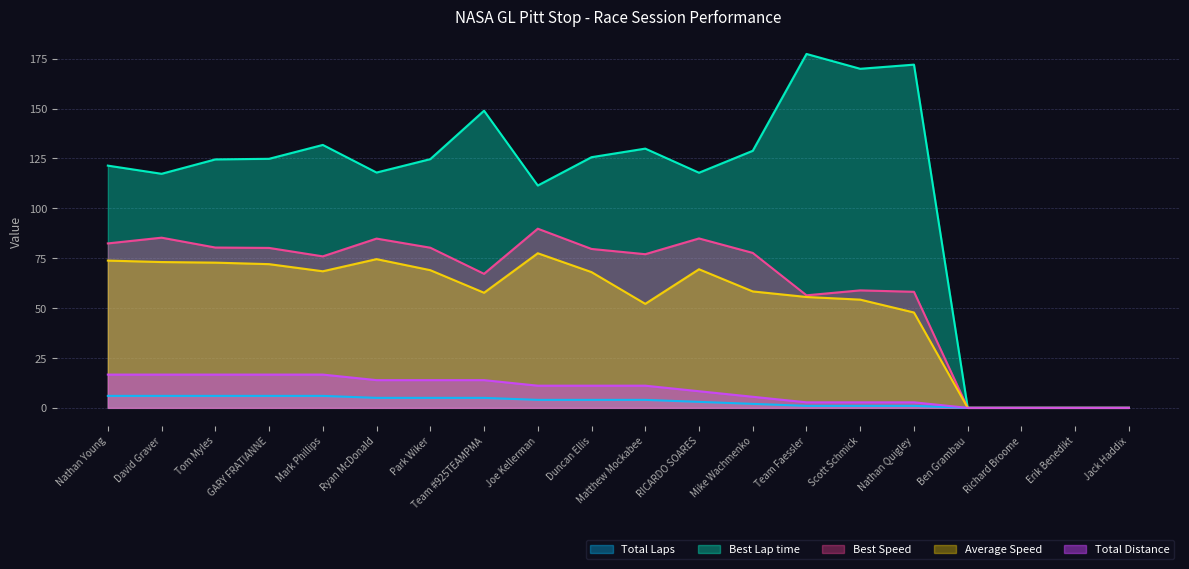

Rank the categories by Best Speed value from lowest to highest.

Ben Grambau, Richard Broome, Erik Benedikt, Jack Haddix, Team Faessler, Nathan Quigley, Scott Schmick, Team #925TEAMPMA, Mark Phillips, Matthew Mockabee, Mike Wachmenko, Duncan Ellis, GARY FRATIANNE, Park Wiker, Tom Myles, Nathan Young, Ryan McDonald, RICARDO SOARES, David Graver, Joe Kellerman